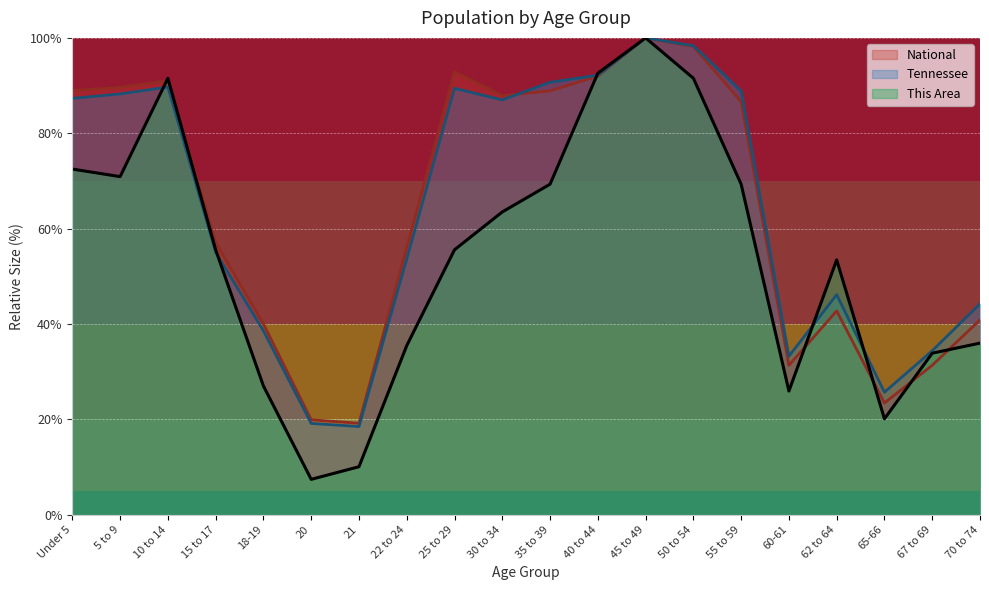

In Tennessee, how many points are lower than both neighbors (excluding endpoints)?

4